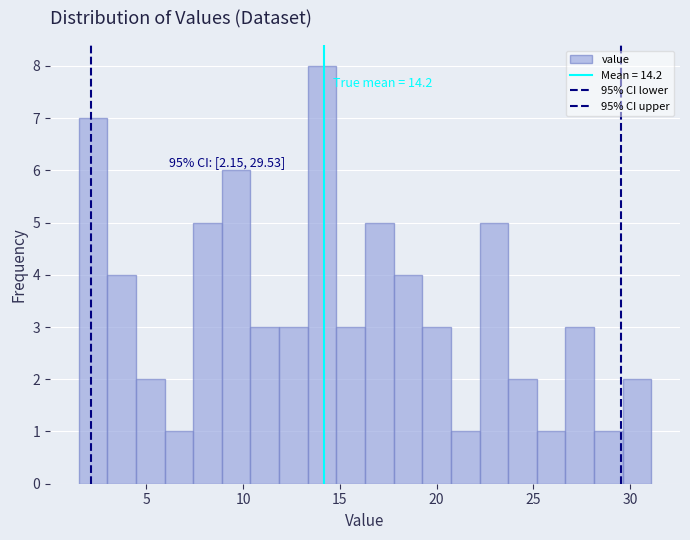

Read against the x-axis, roughly where is the centre of the tallest bar?

14.0